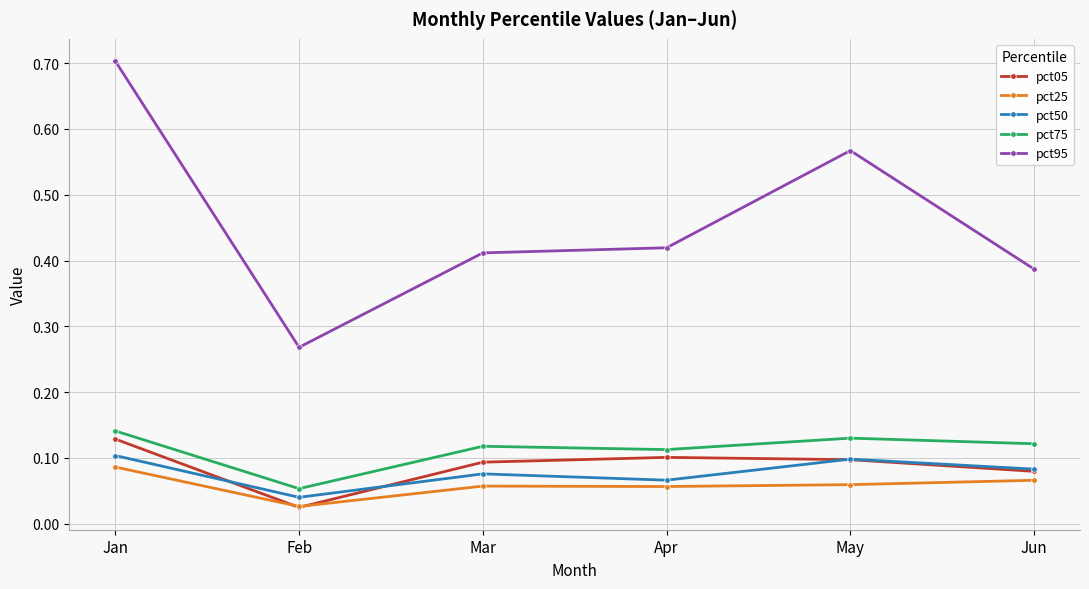

True or false: pct75 and pct95 intersect in this chart.

False